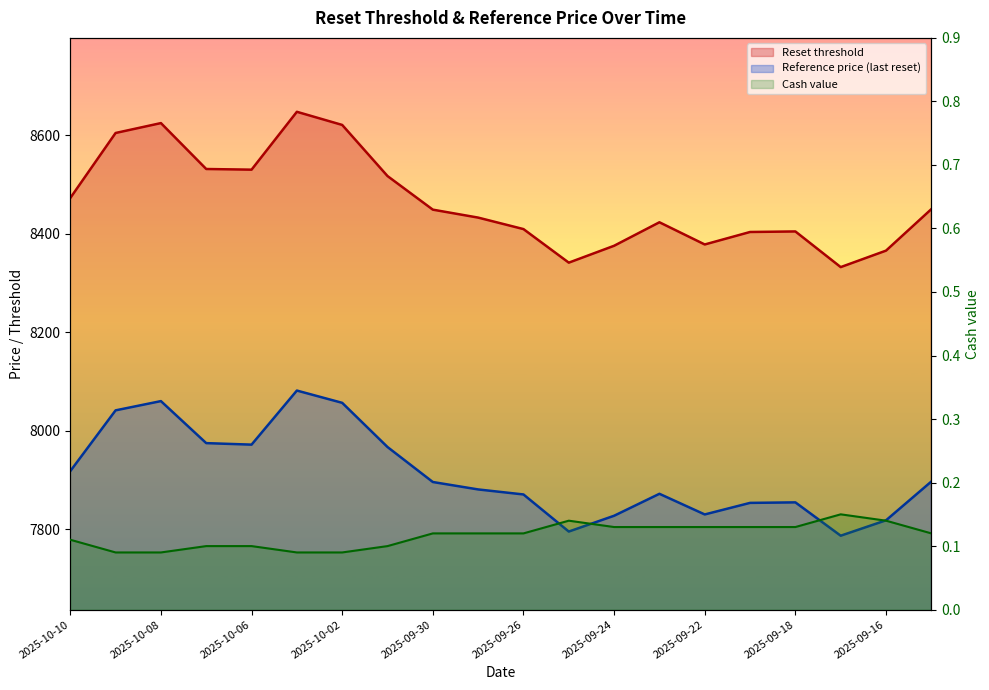

True or false: Cash value and Reset threshold cross at least once.

False